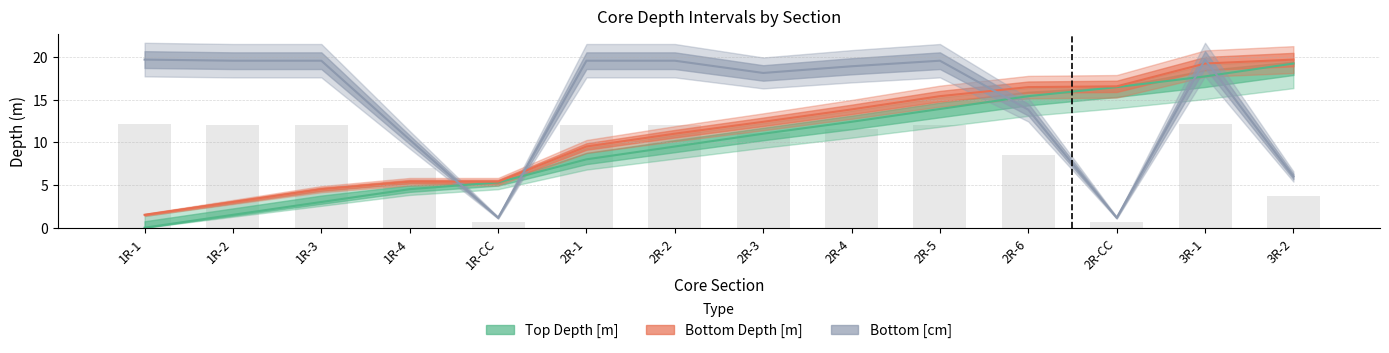

How many groups of bars are there?

14